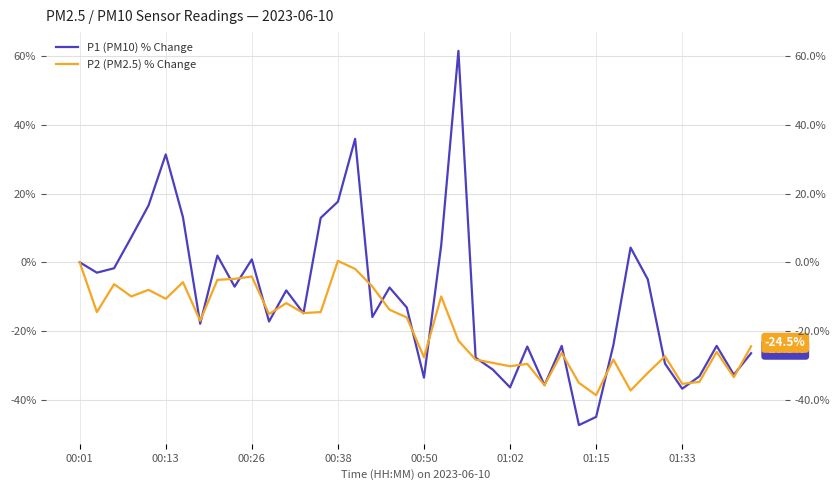

At how many categories does at least one series exceed 3?

10